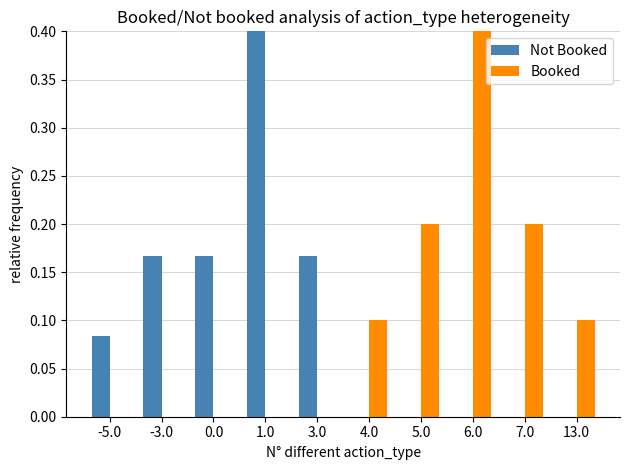

The Booked series shows 0.0 at 1.0. True or false?

True